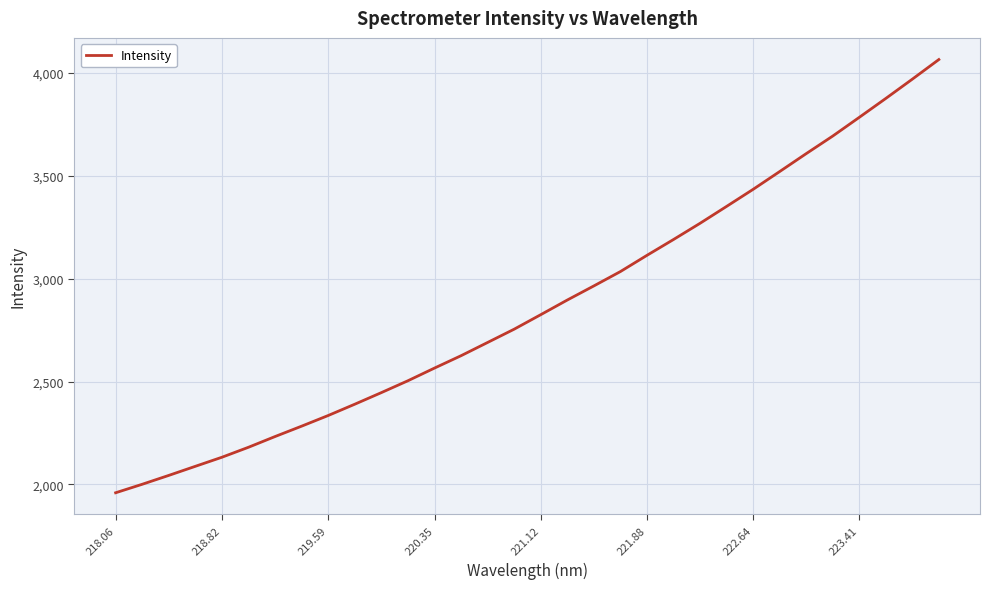

What is the difference between the maximum and minimum values?

2104.9